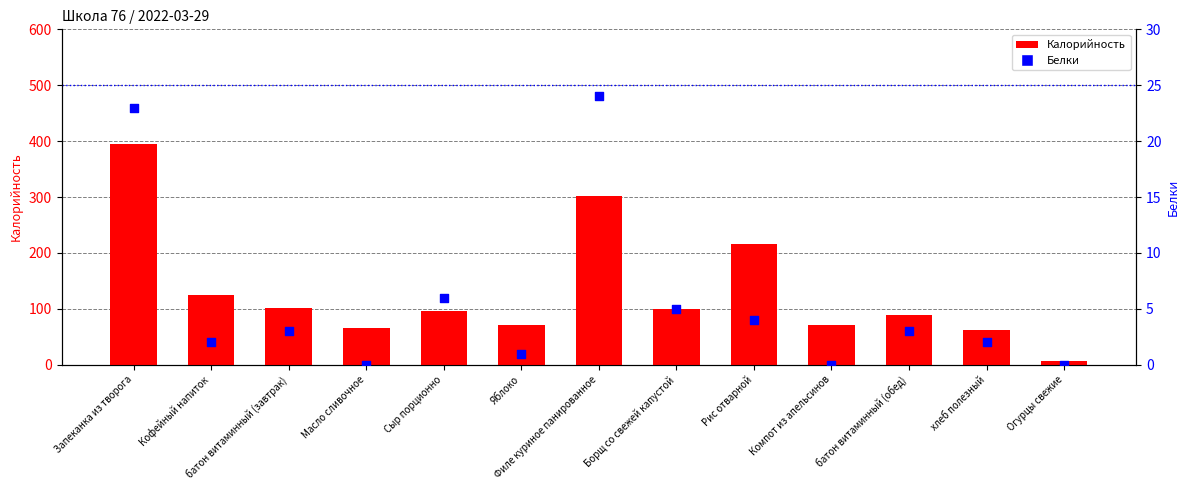

Which series reaches the minimum Y coordinate?

Белки